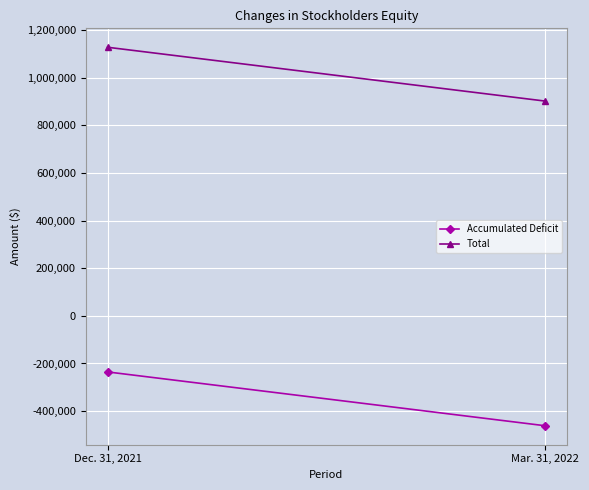

At which label is Total closest to 1014958?

Dec. 31, 2021